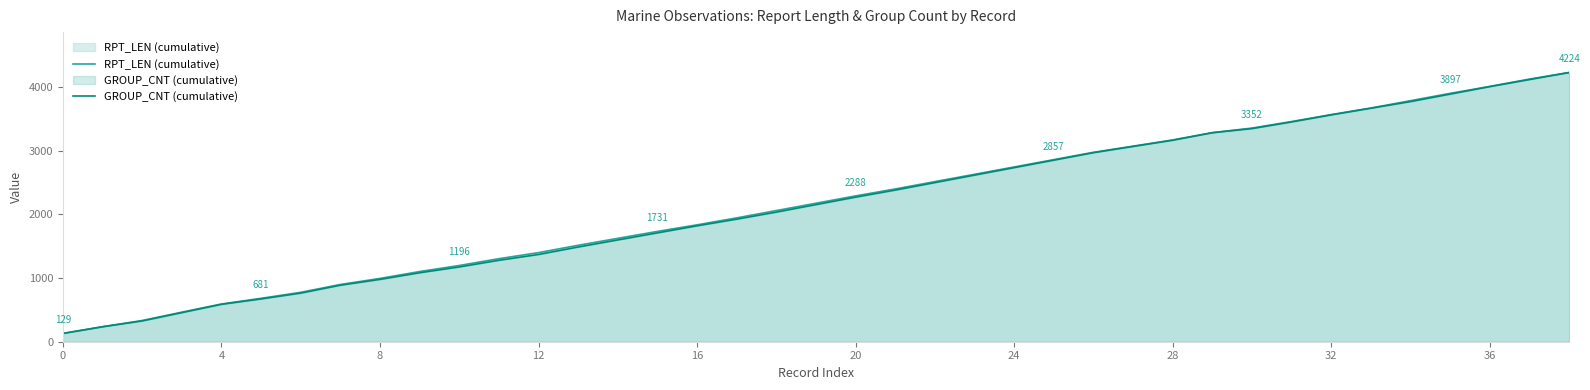

What is the label of the 28th point from the right?

11